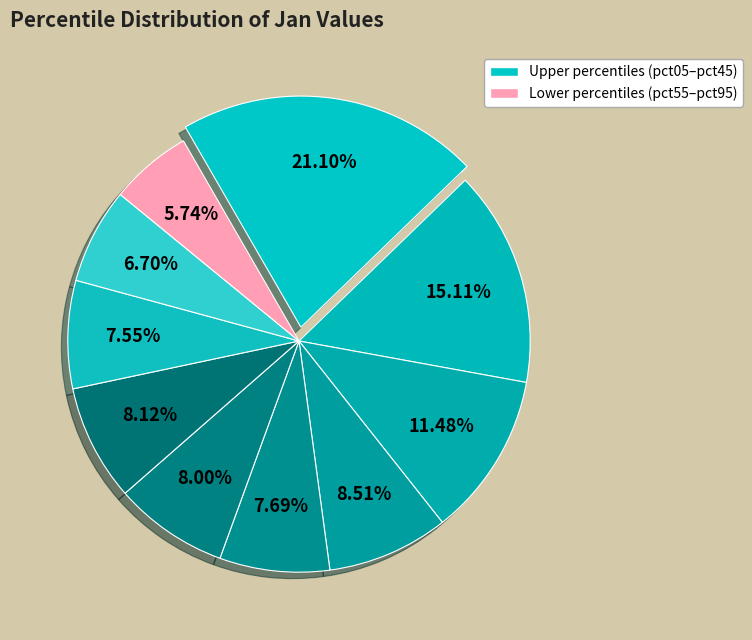

To the nearest percent, what is the average slice percentage?

10%